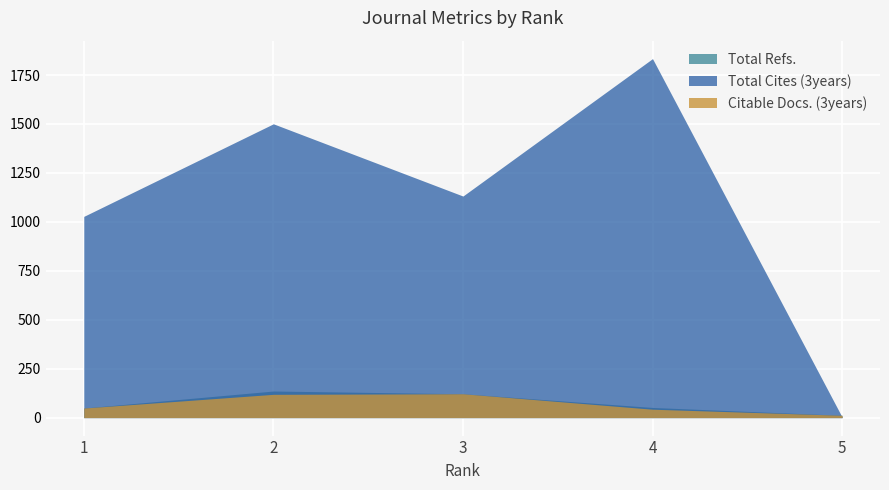

What is the spread (max minus min) of values at 4?

1791